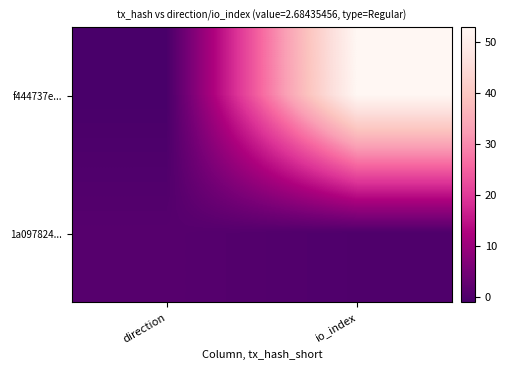

Rank the series at io_index from highest to lowest value.

f444737e..., 1a097824...